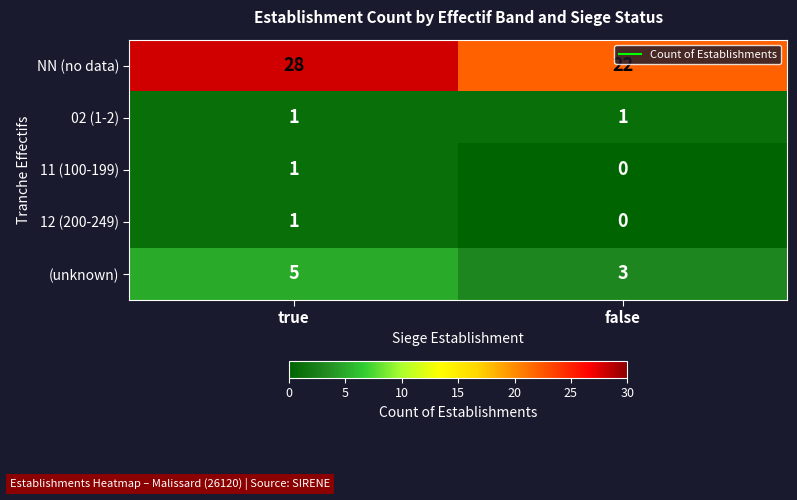

Which series changed the most between true and false?

NN (no data)